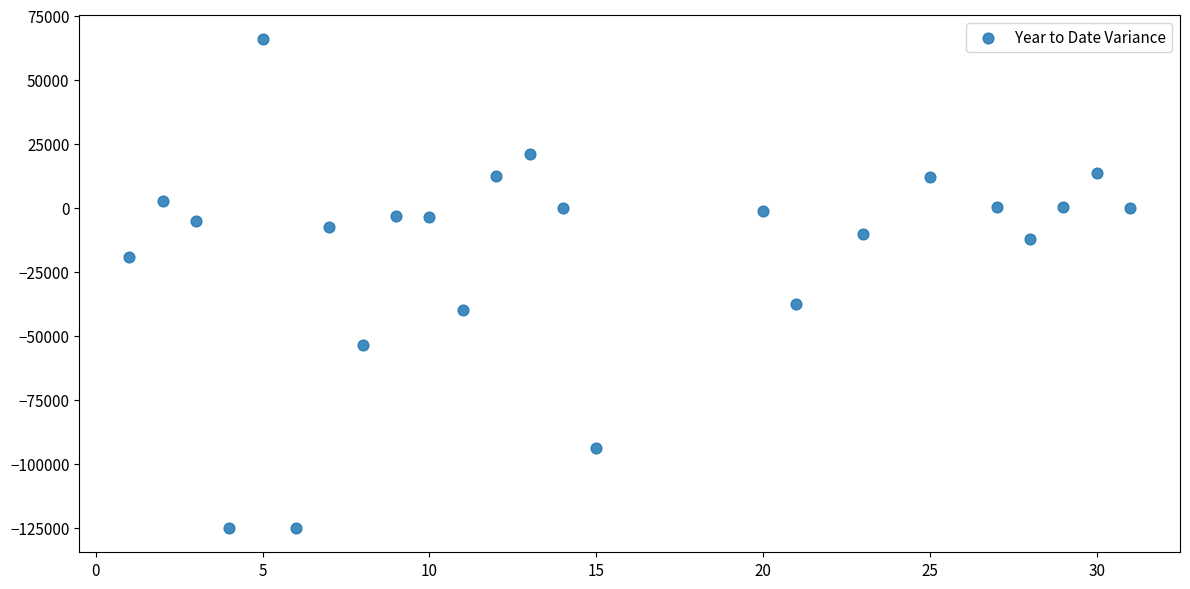

What is the range of X values (max minus min)?

30.0